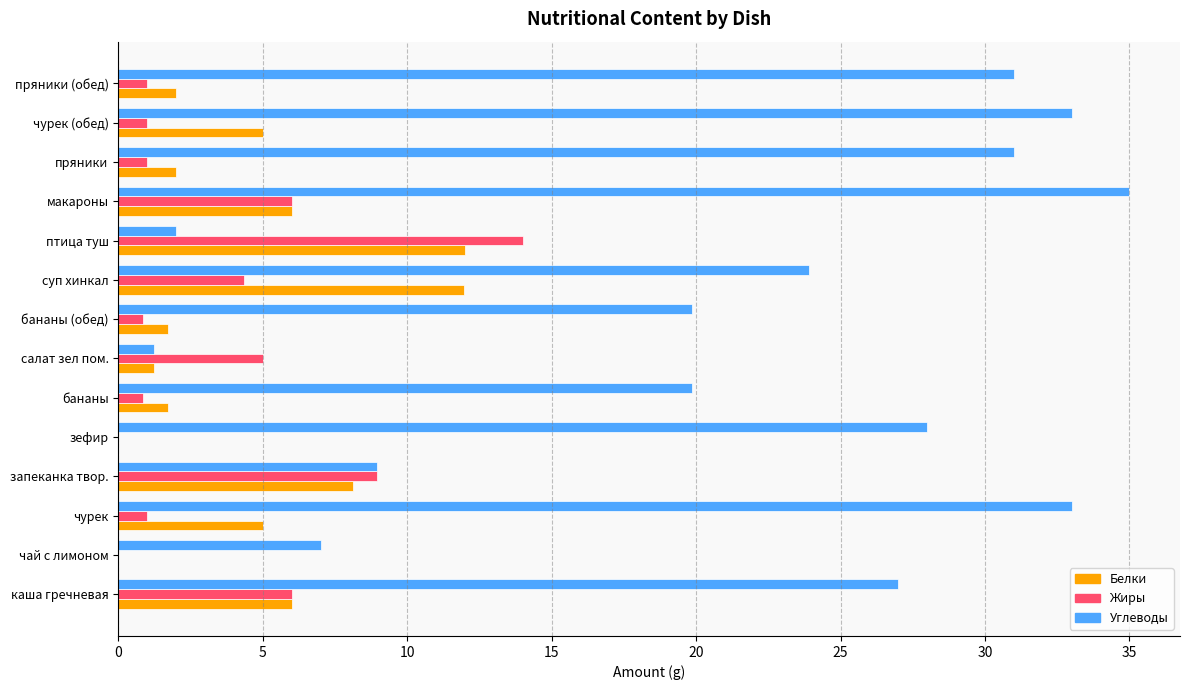

Is the value of Углеводы at суп хинкал greater than the value of Белки at салат зел пом.?

Yes